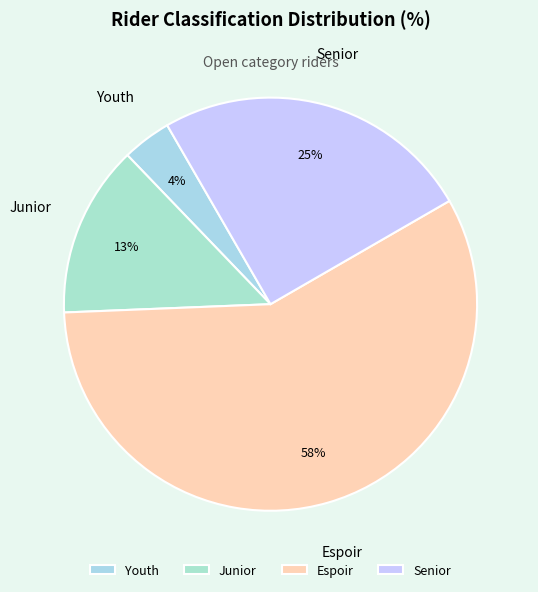

To the nearest percent, what is the difference between the largest and smallest slice percentages?

54%